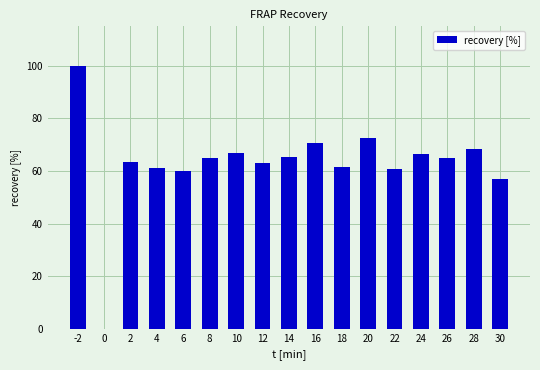

How many values exceed 64?

9